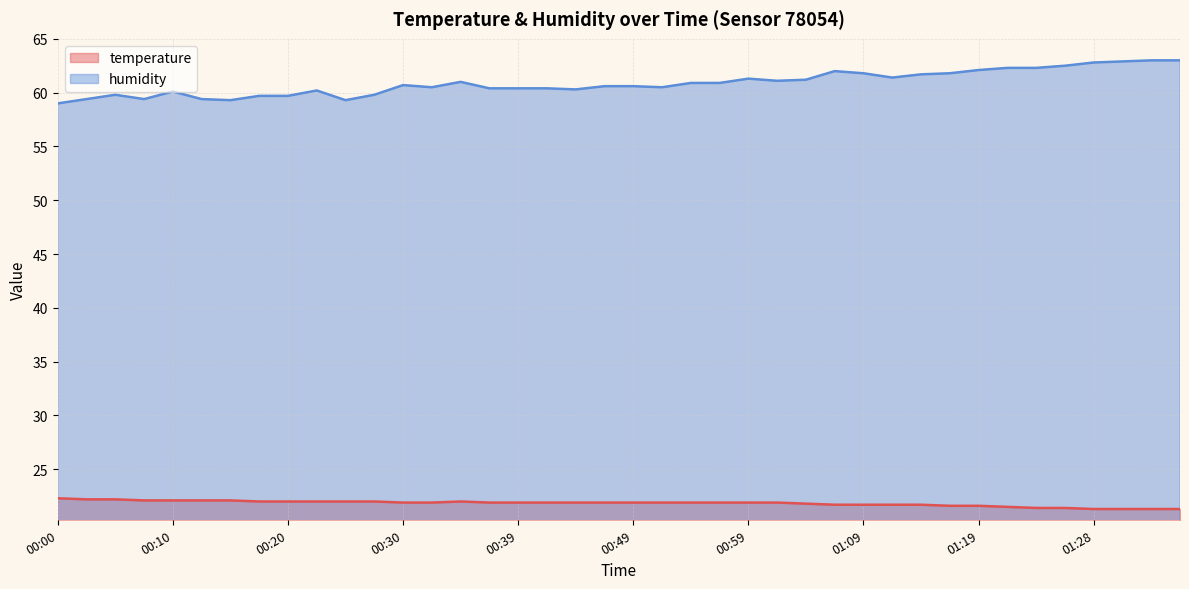

What is the difference between the maximum and minimum values in the temperature series?

1.0